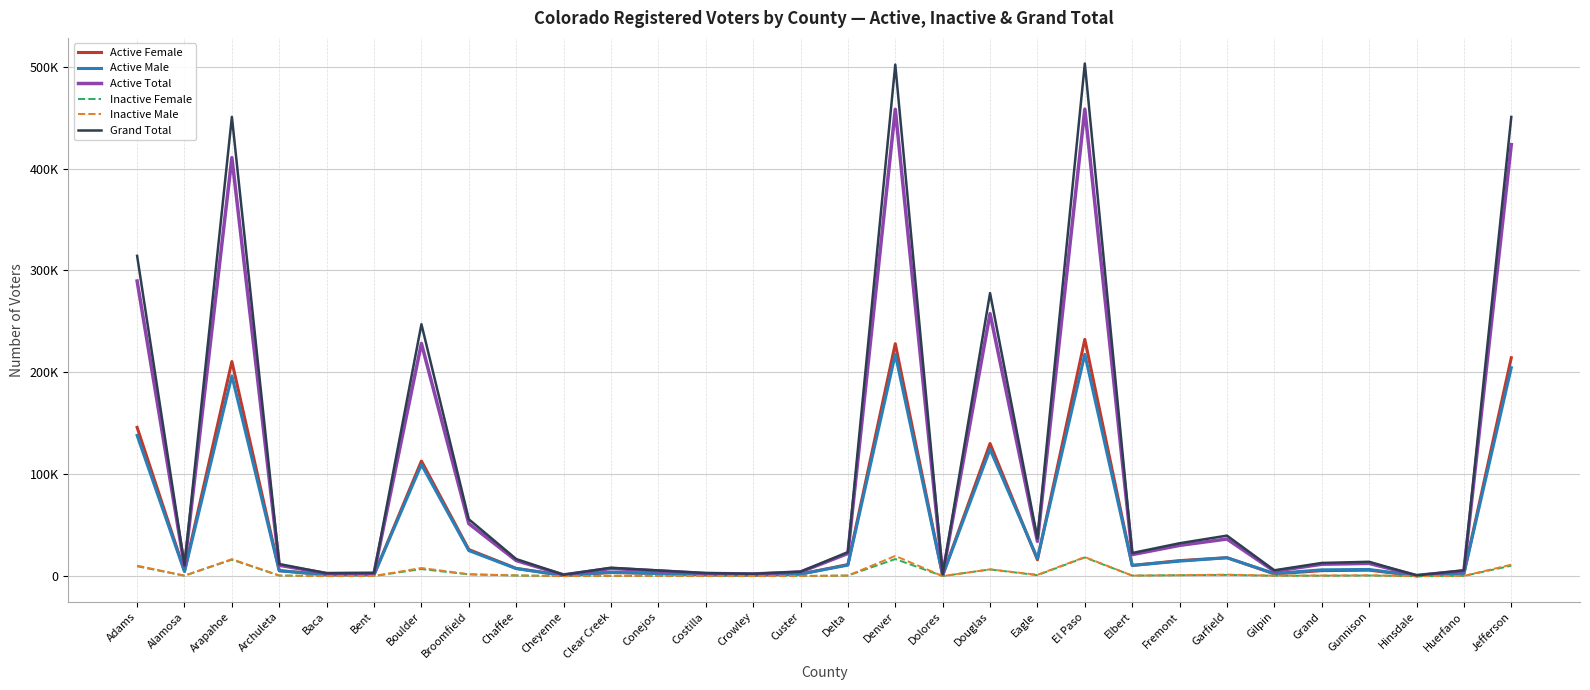

Does the chart display data point markers on the line(s)?

No